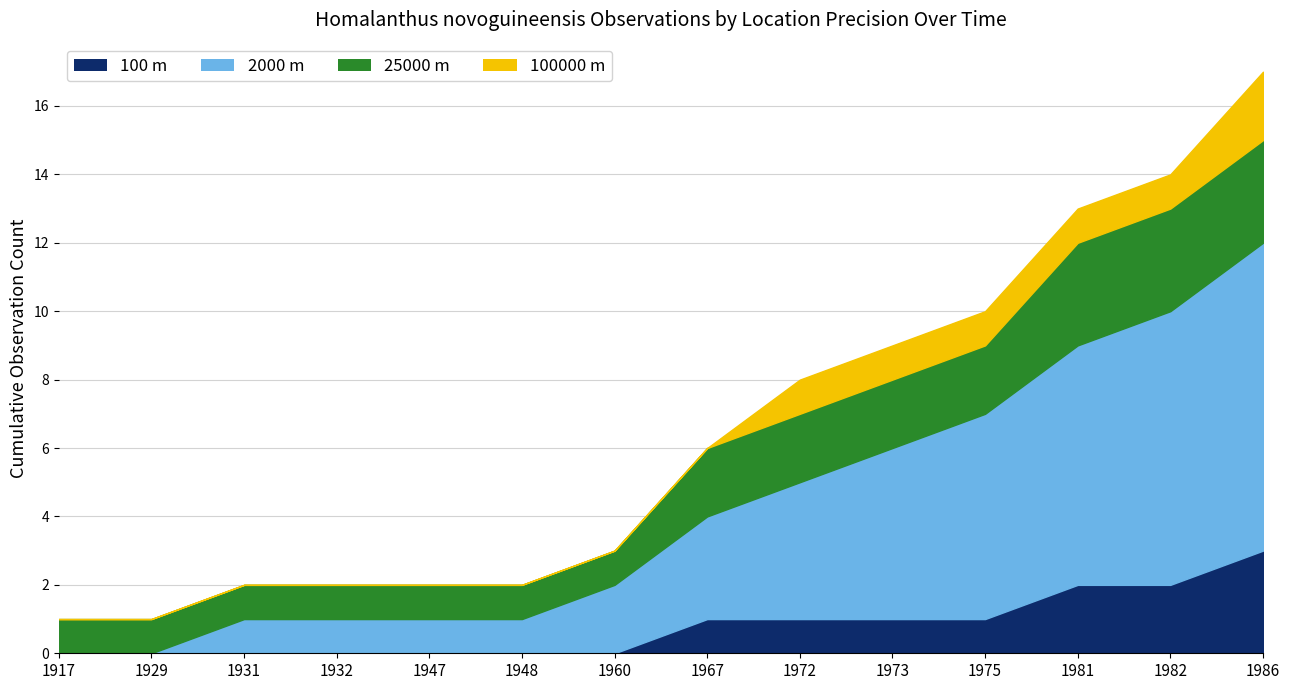

Count the 100000 m values in the range 0 to 1.

13